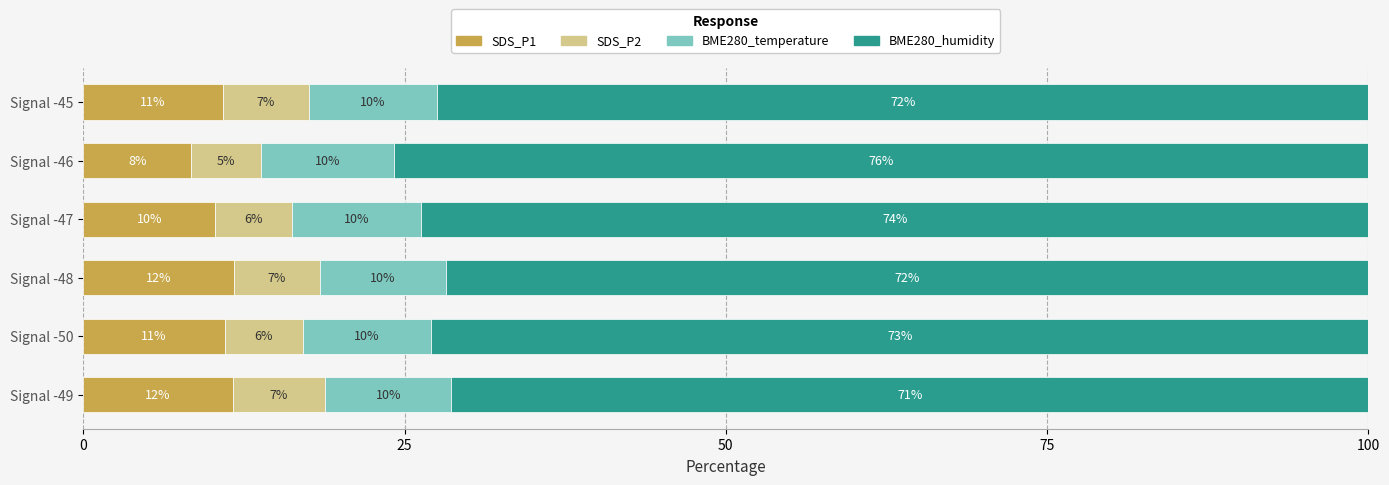

How many categories are shown in the chart?

6